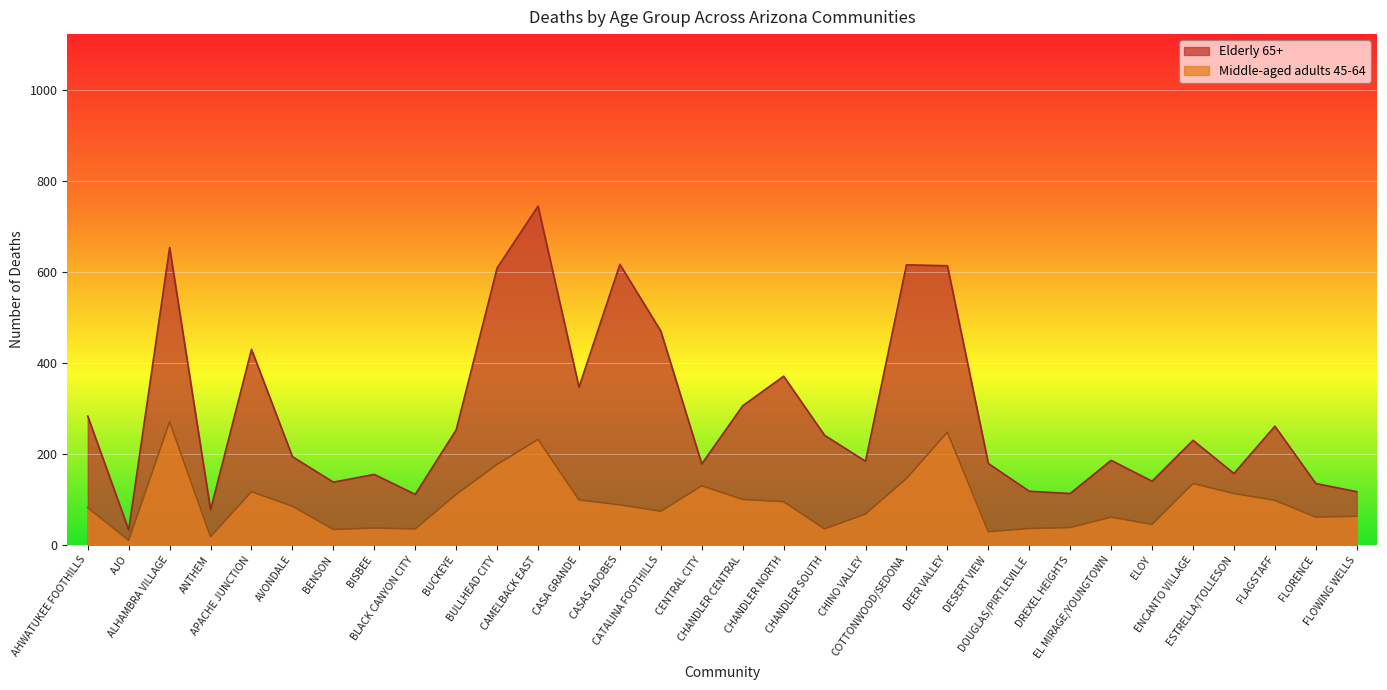

Which category has the lowest value in the Middle-aged adults 45-64 series?

AJO